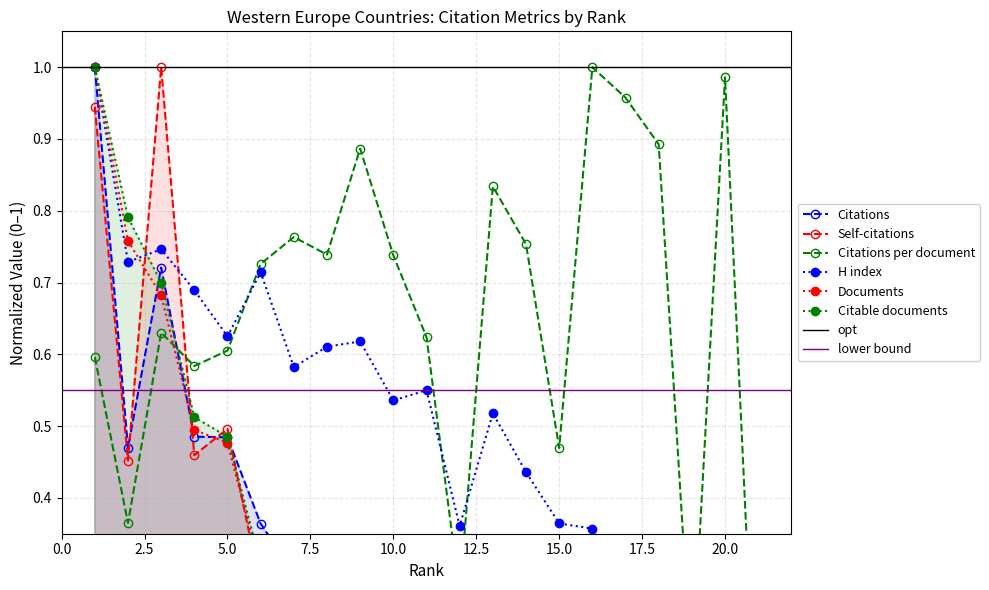

How many interior local valleys does the Citations per document series have?

6